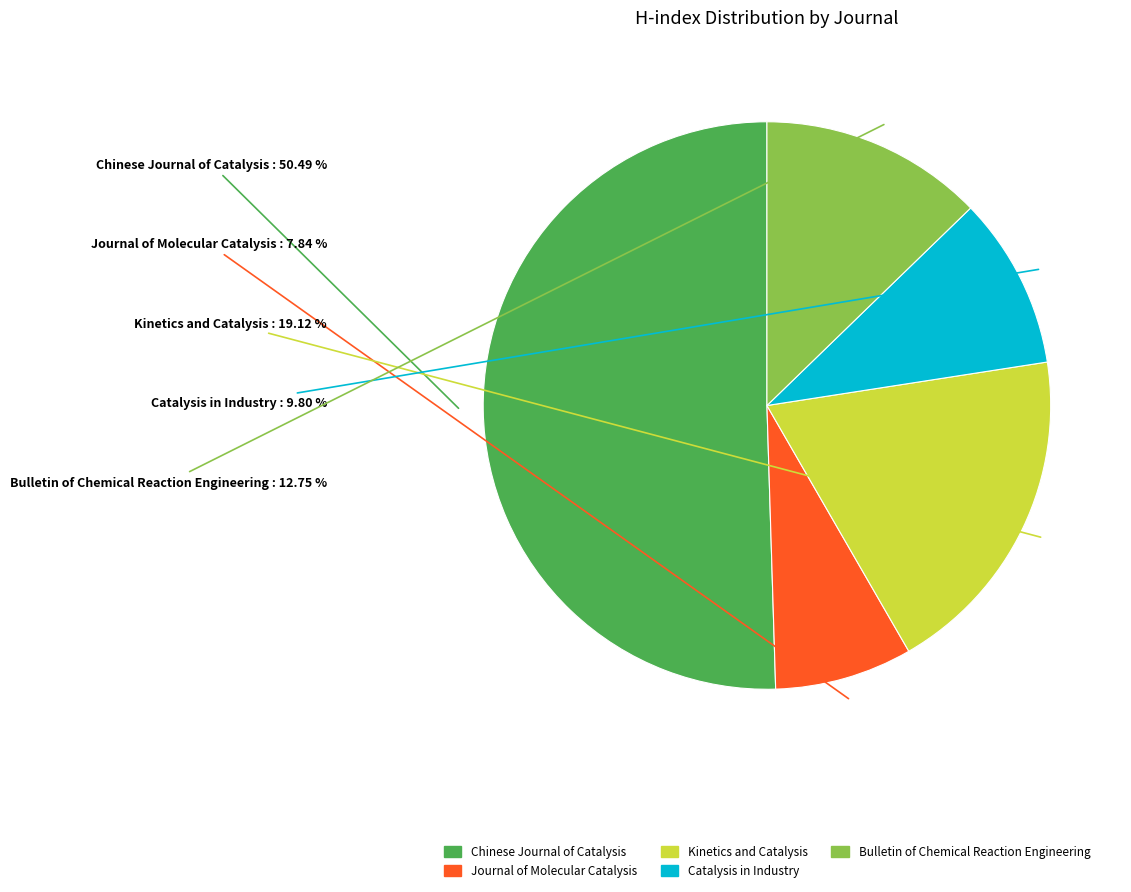

To the nearest percent, what is the difference between the largest and smallest slice percentages?

43%